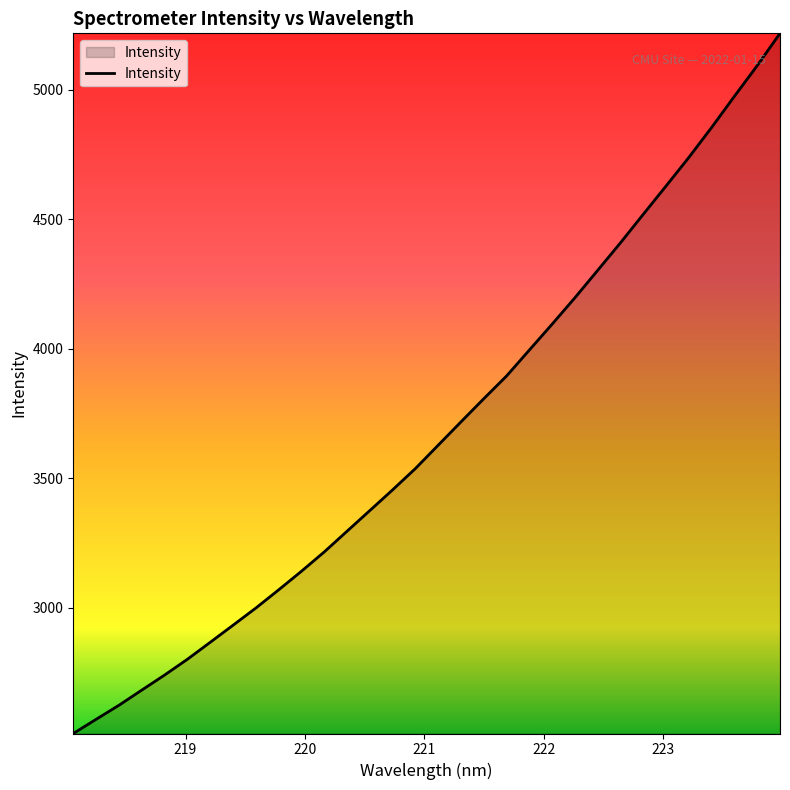

What is the minimum value shown in the chart?

2514.5